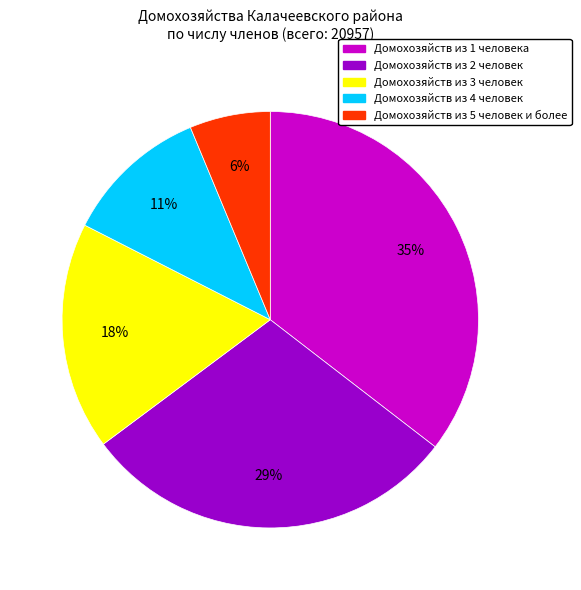

To the nearest percent, what is the average slice percentage?

20%